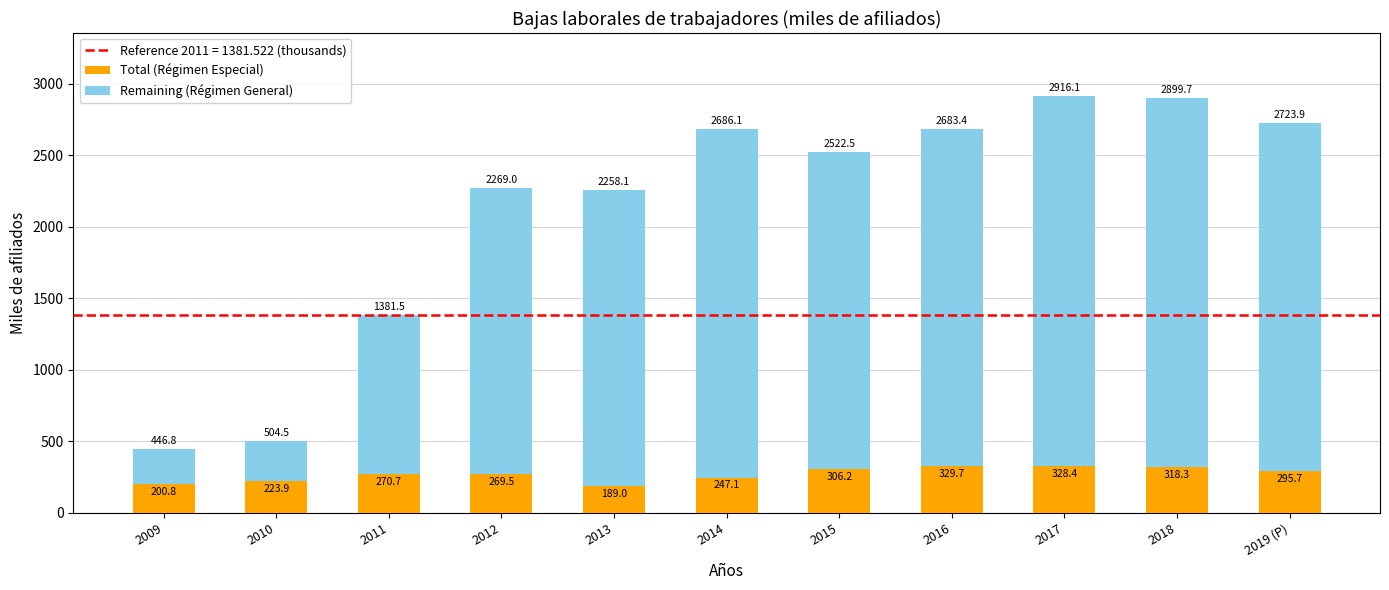

True or false: Total (Régimen Especial) has a value of 516.0 at 2019 (P).

False